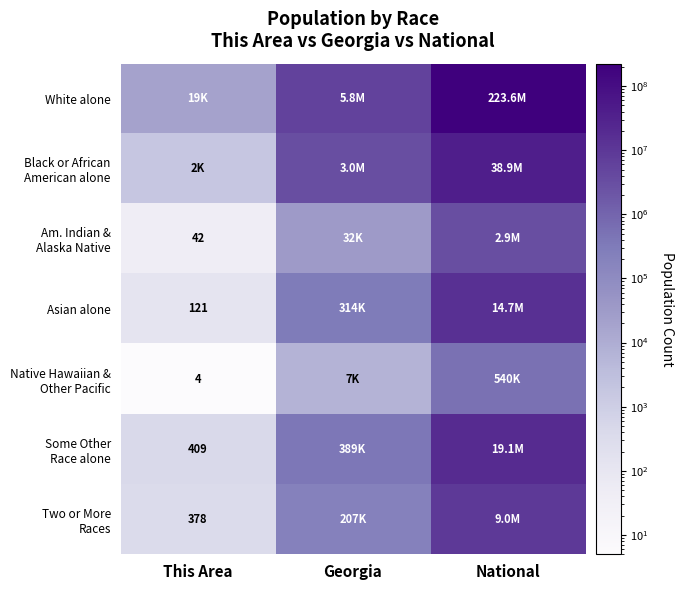

At how many categories does at least one series exceed 133889426?

1